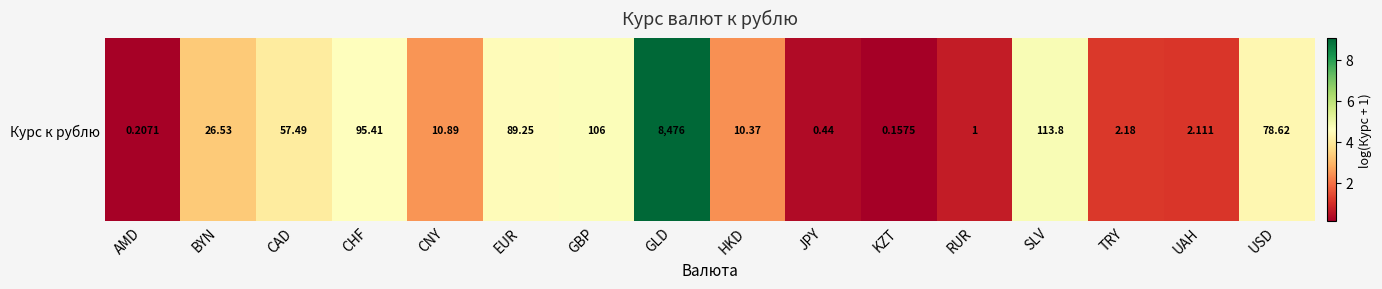

How many series are shown in this chart?

1